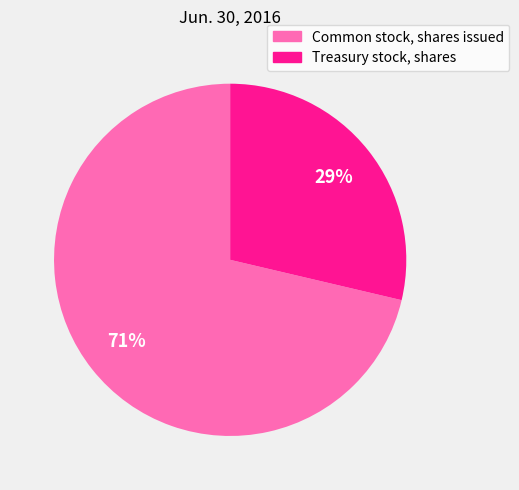

To the nearest percent, what portion does Treasury stock, shares represent?

29%